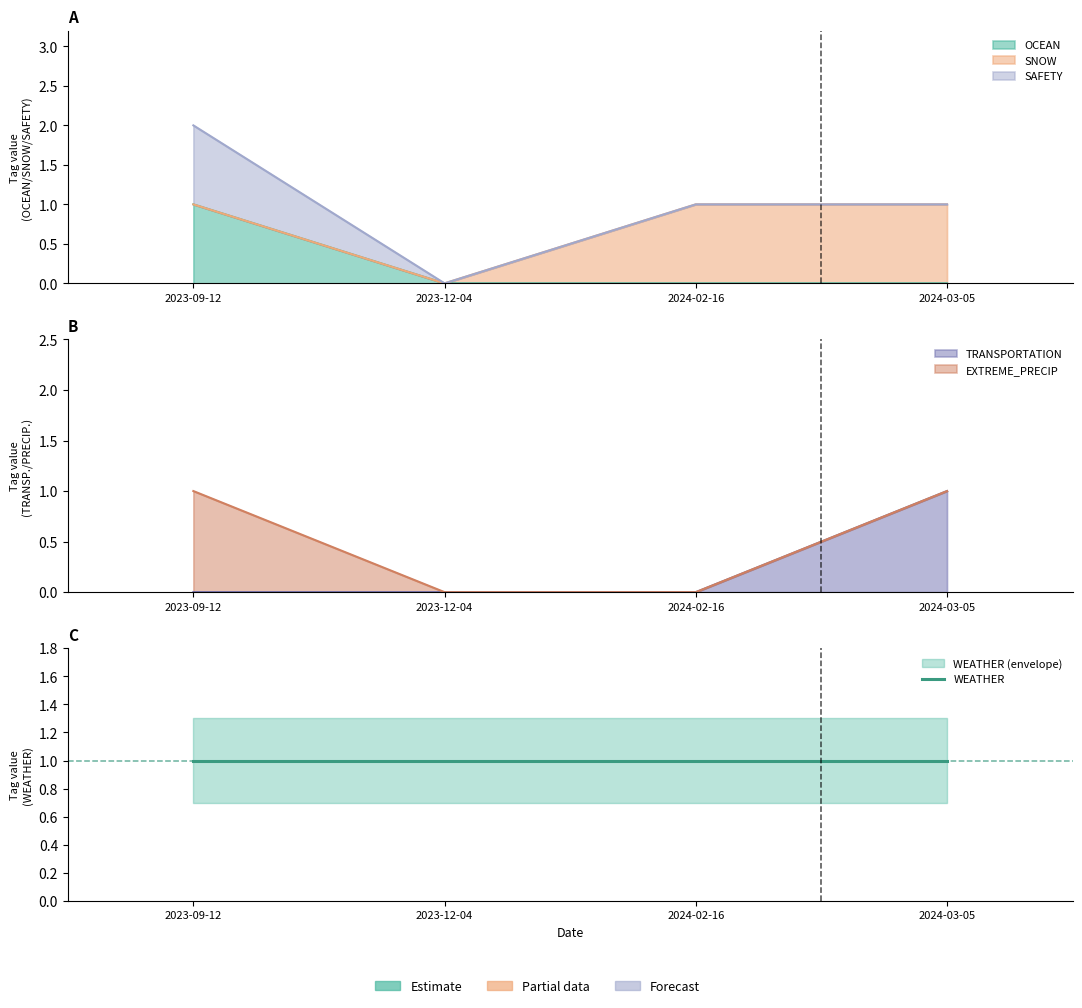

True or false: TRANSPORTATION and WEATHER intersect in this chart.

False